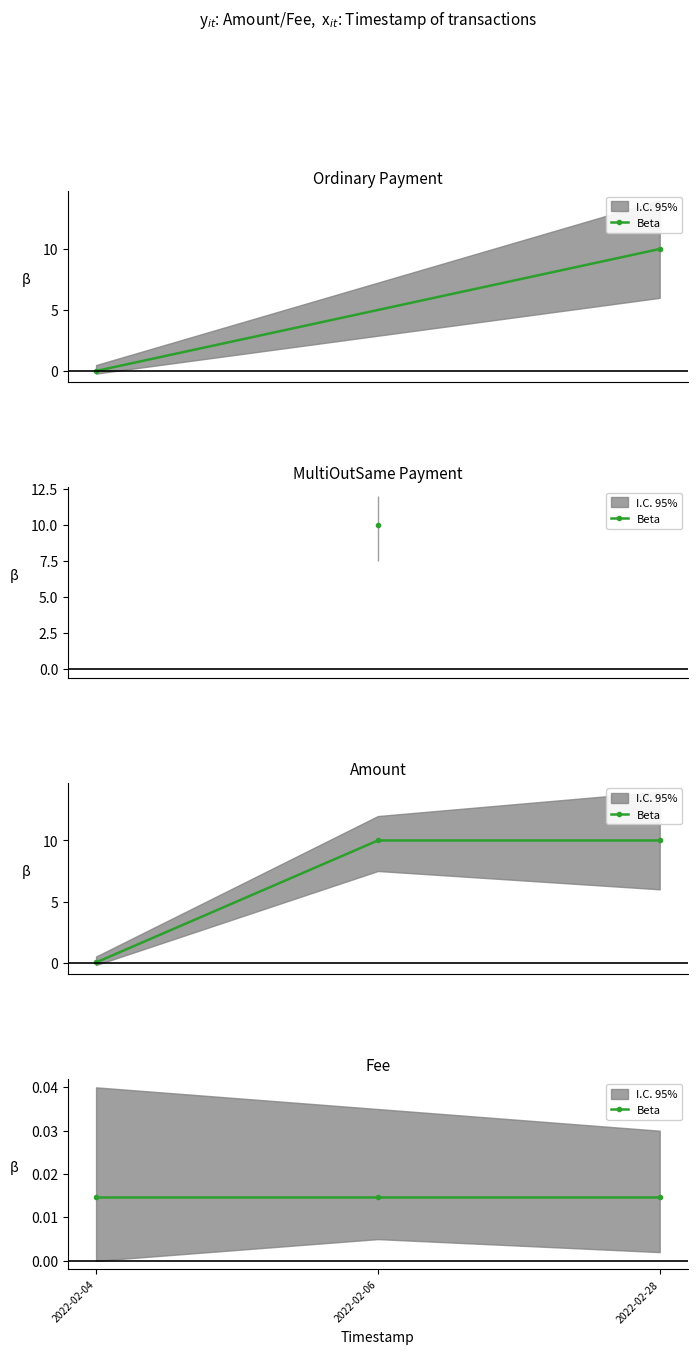

Reading left to right, transcribe all the data shown in this chart.

0.0	10.0	10.0